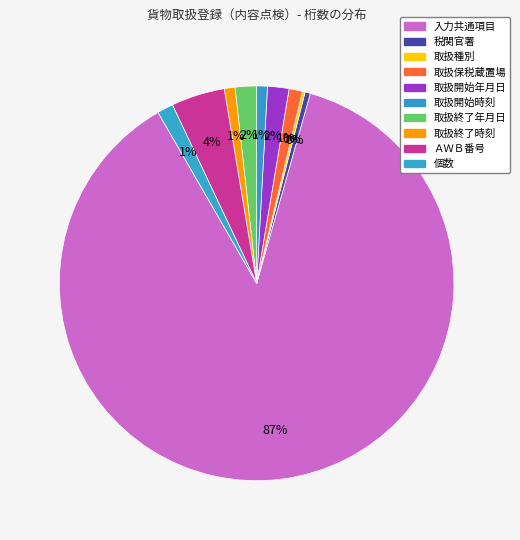

Which category has the biggest portion of the pie?

入力共通項目